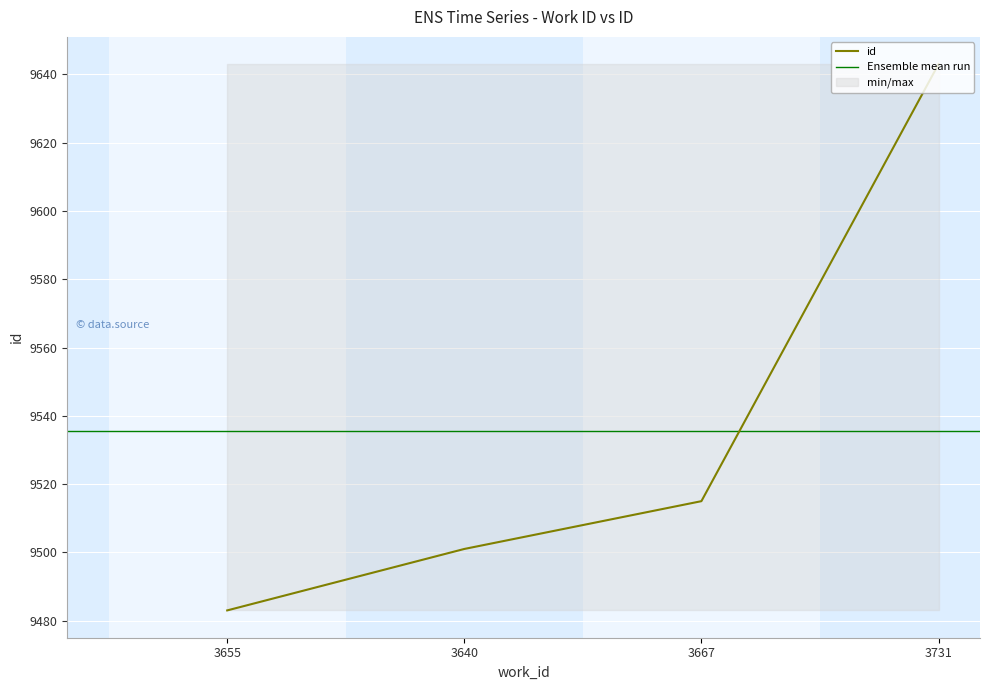

What is the label of the 3rd point from the right?

3640